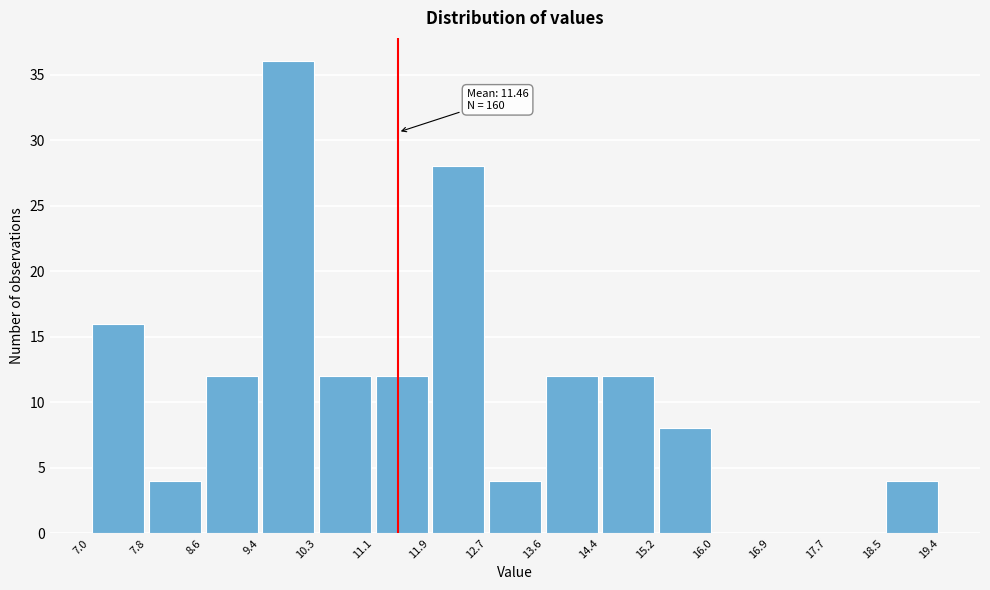

Over which range of the x-axis is the bar tallest?

9.4 to 10.3